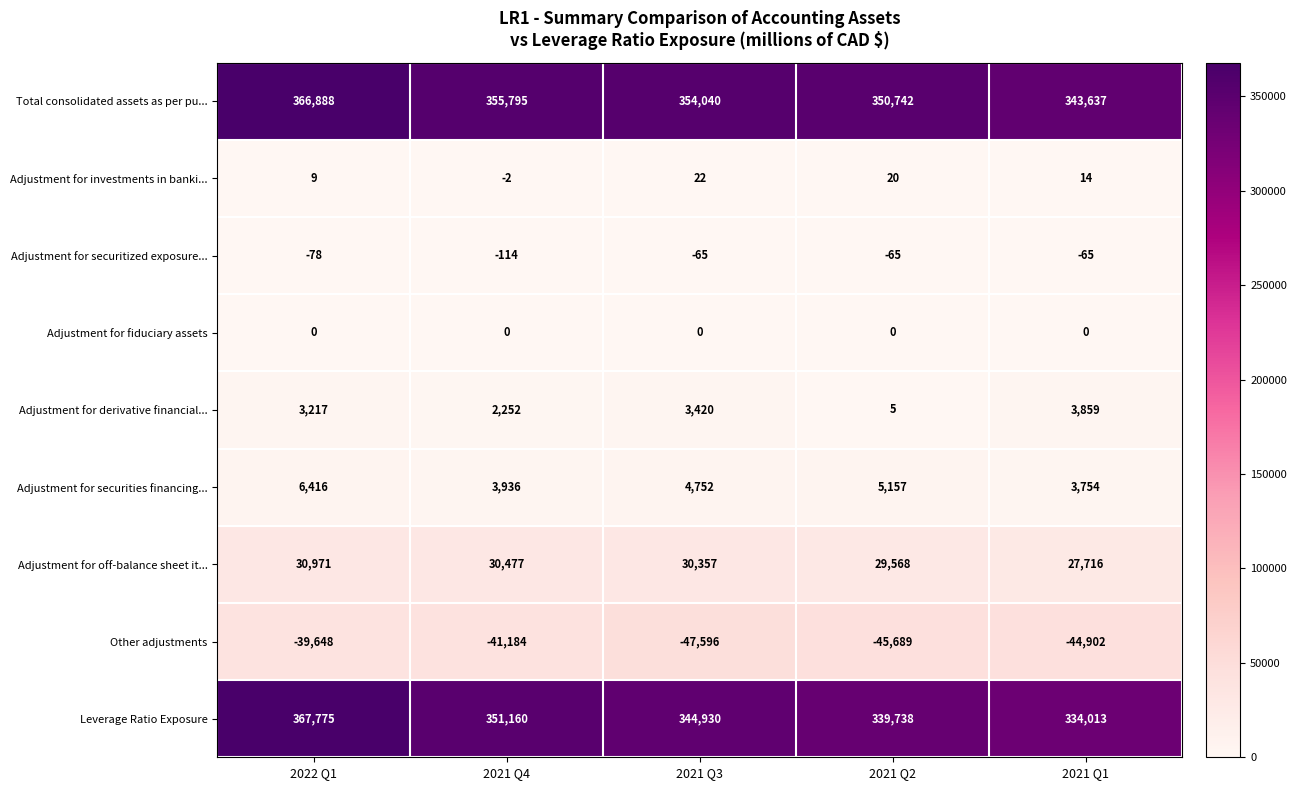

Rank the series by their maximum value, from highest to lowest.

Leverage Ratio Exposure, Total consolidated assets as per pu..., Adjustment for off-balance sheet it..., Adjustment for securities financing..., Adjustment for derivative financial..., Adjustment for investments in banki..., Adjustment for fiduciary assets, Adjustment for securitized exposure..., Other adjustments